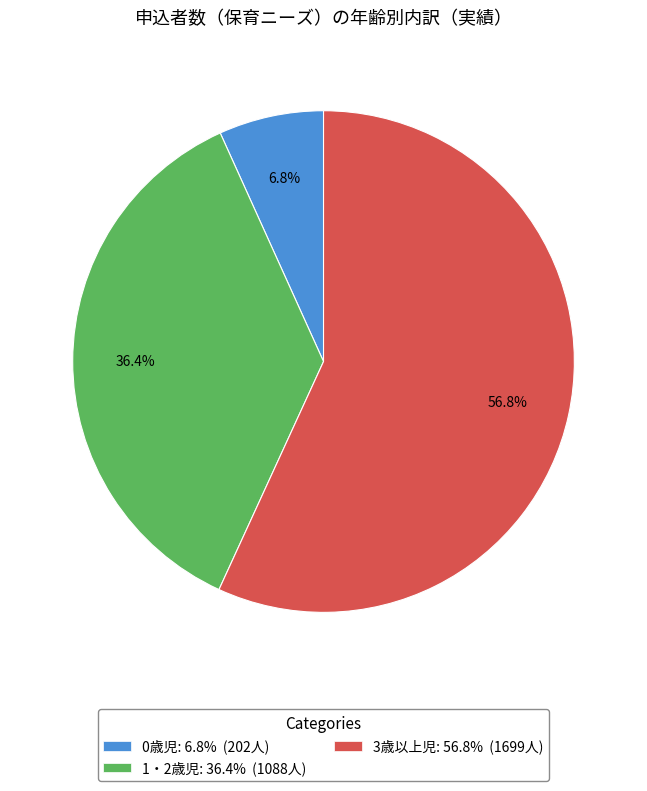

To the nearest percent, what percentage of the pie is 1・2歳児?

36%